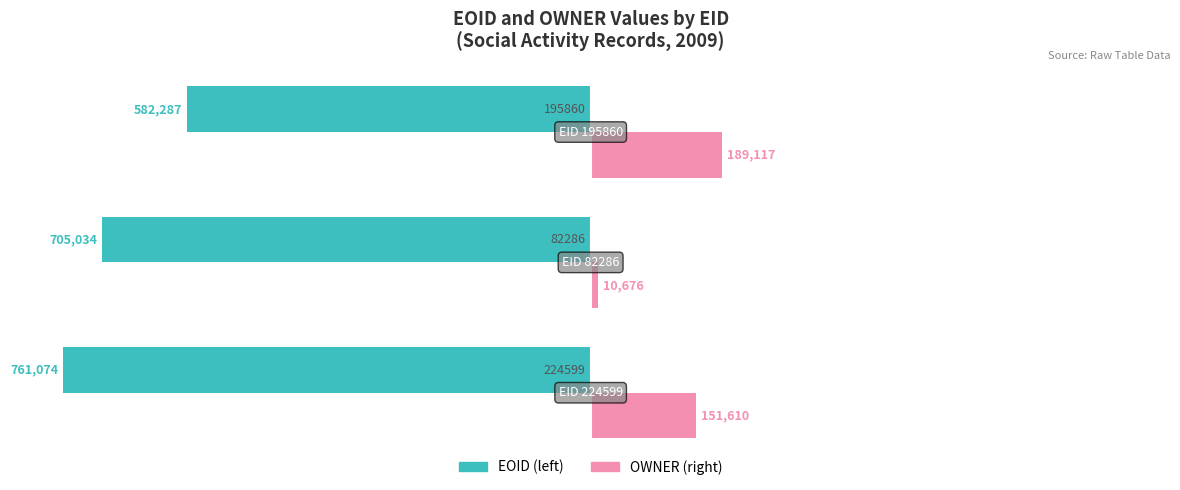

How many distinct data groups are displayed?

2